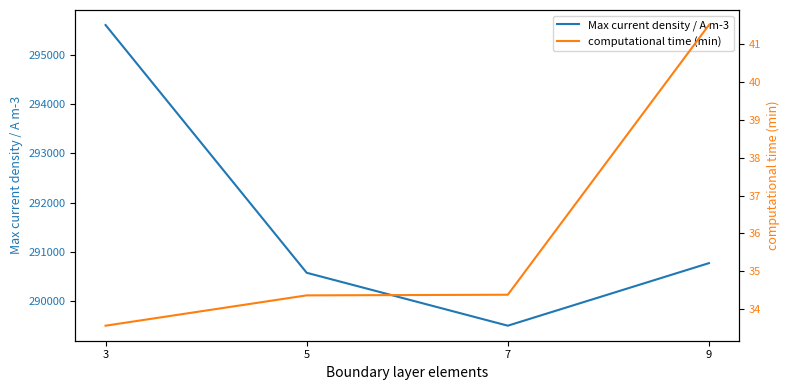

How many data points in computational time (min) are less than 34?

1